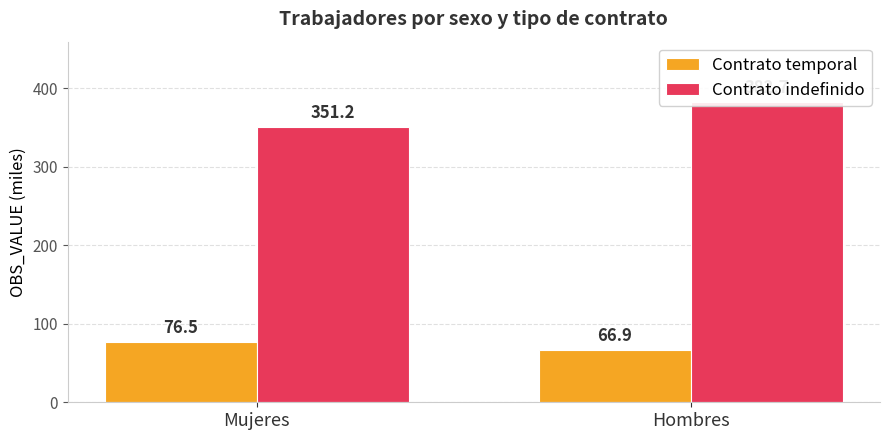

Rank the series at Mujeres from lowest to highest value.

Contrato temporal, Contrato indefinido